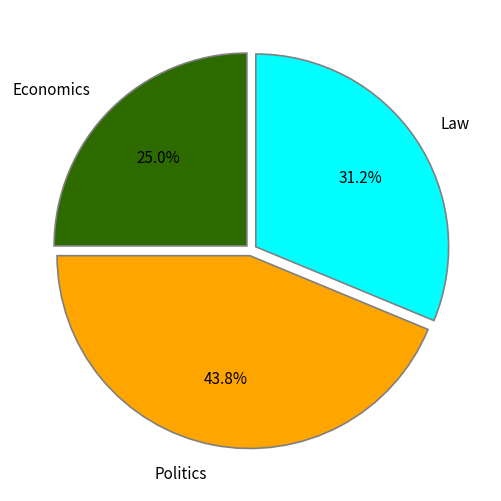

How many segments does this pie chart have?

3